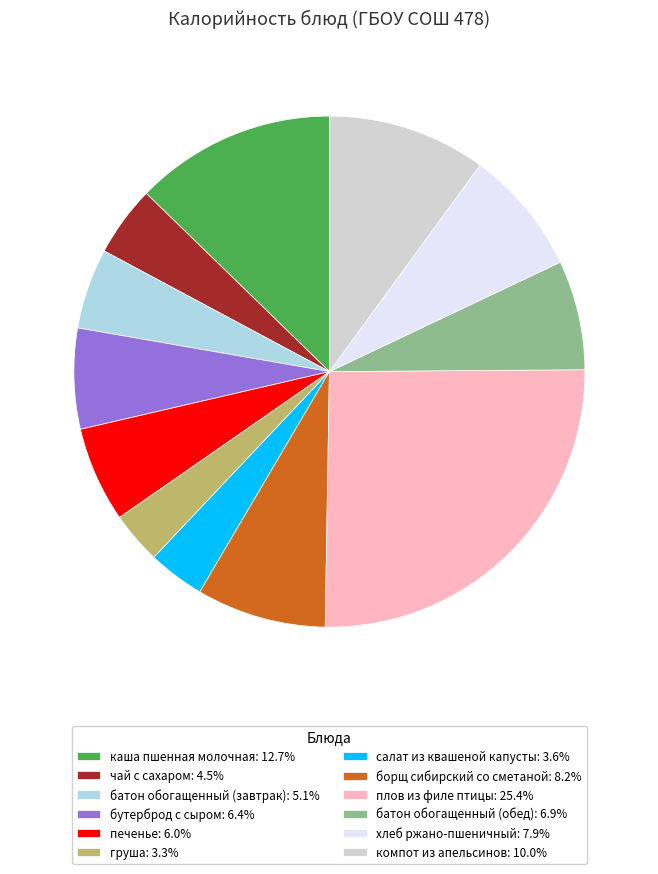

Is it true that плов из филе птицы is 32% of the pie?

False